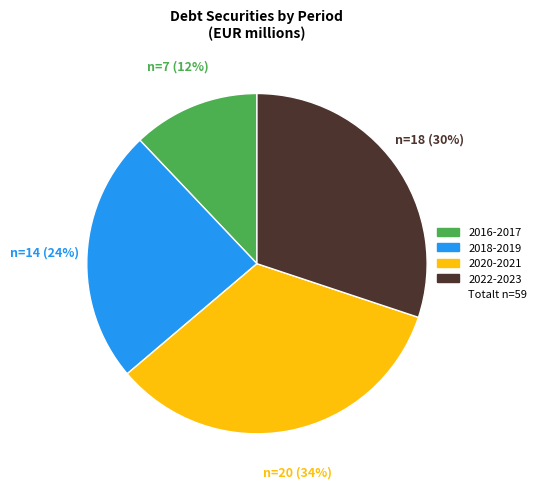

To the nearest percent, what is the average slice percentage?

25%